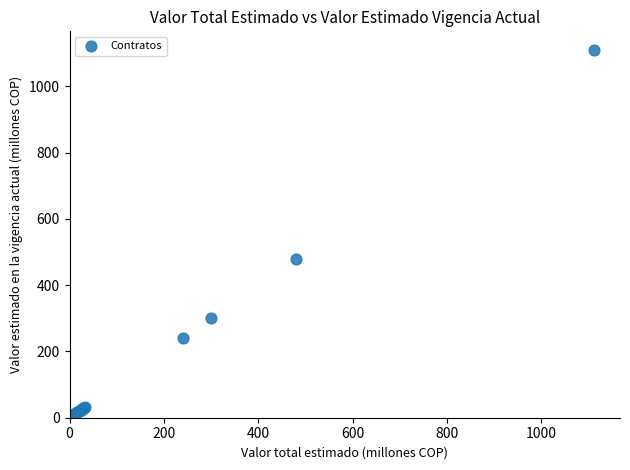

What Y value in the scatter plot is closest to 555?

480.0